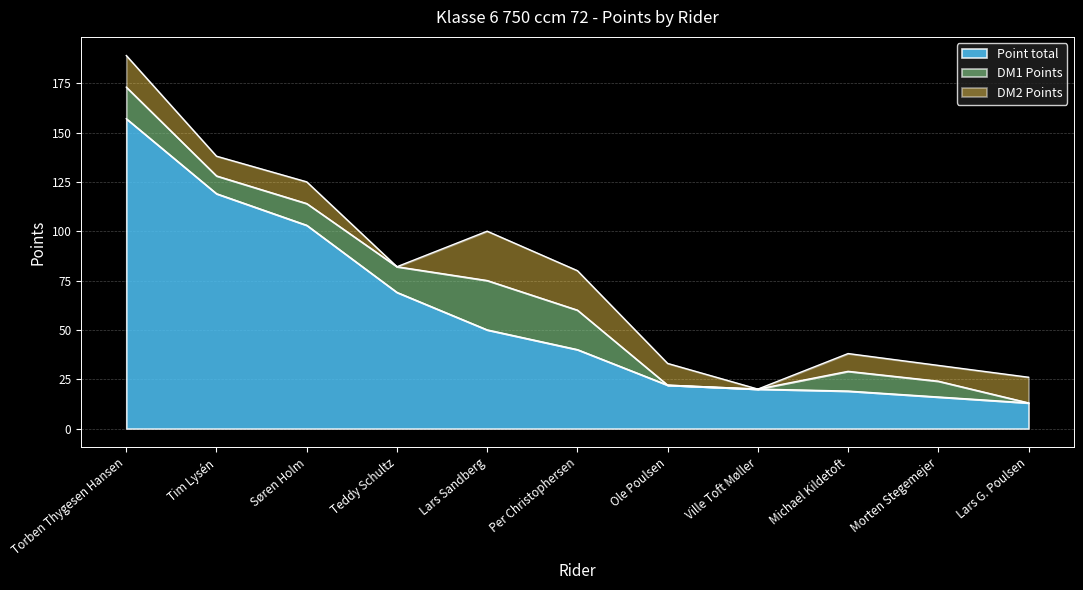

What is the sum of all DM1 Points values?

112